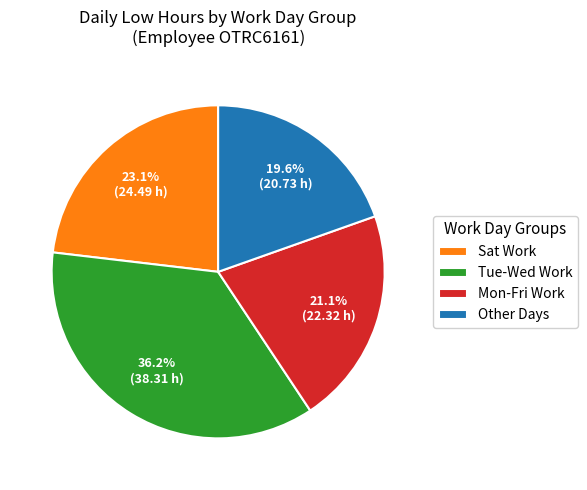

How much of the chart is everything except Tue-Wed Work?

63.8%